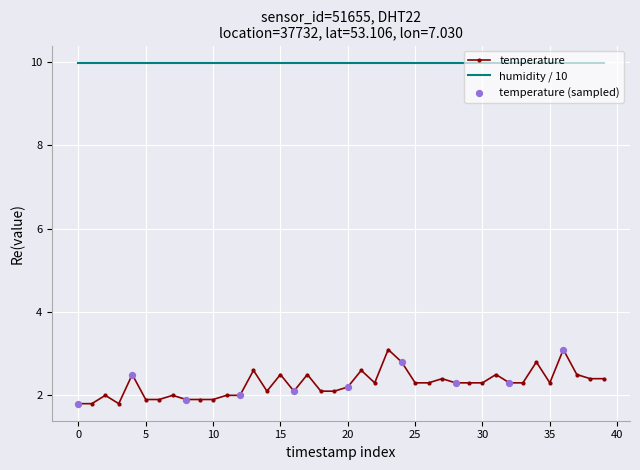

Which series has the widest spread of values?

temperature